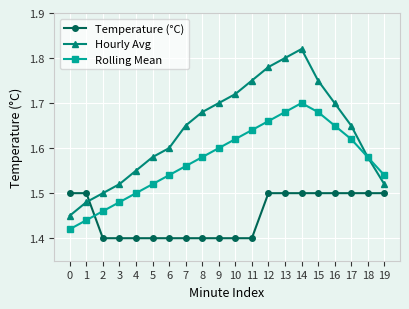

How many lines are shown in the chart?

3